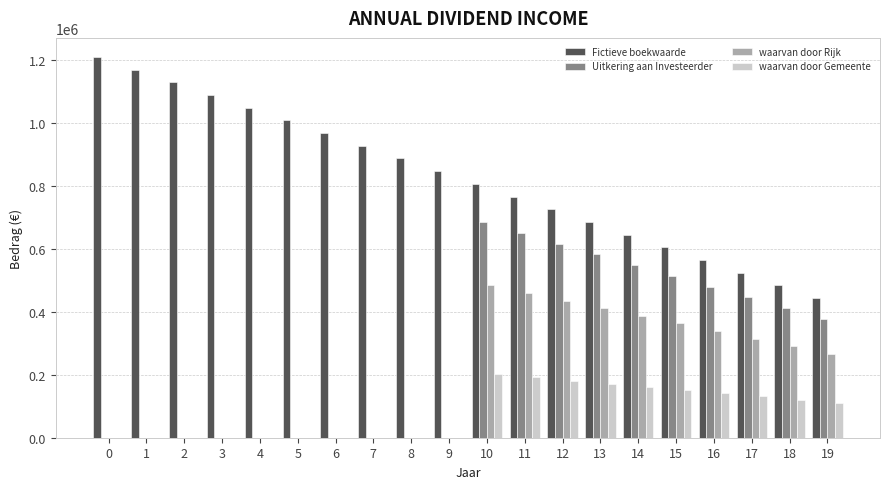

How many groups of bars are there?

20